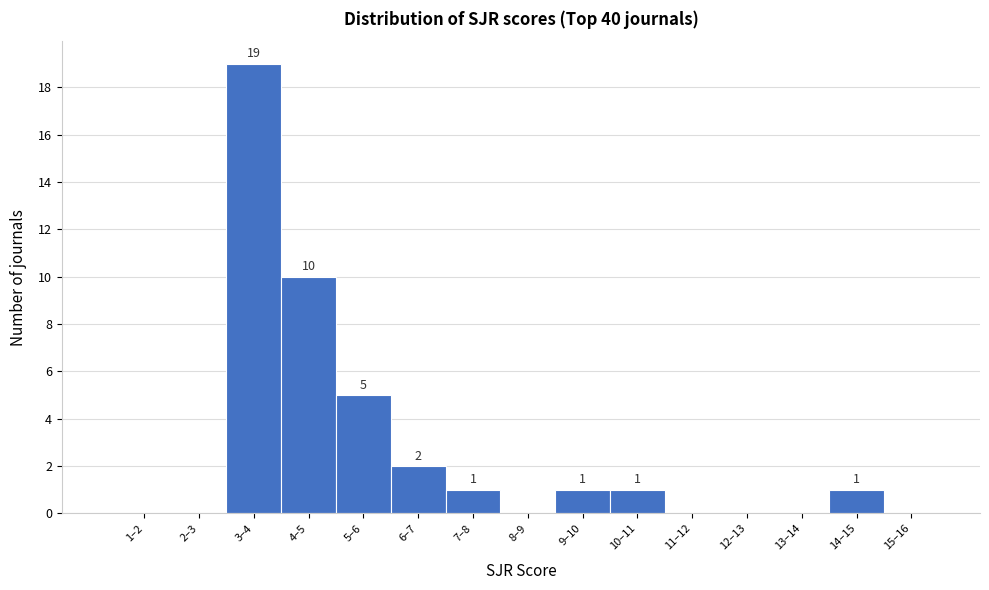

Reading left to right, list all the values displayed in this chart.

1–2=0	2–3=0	3–4=19	4–5=10	5–6=5	6–7=2	7–8=1	8–9=0	9–10=1	10–11=1	11–12=0	12–13=0	13–14=0	14–15=1	15–16=0